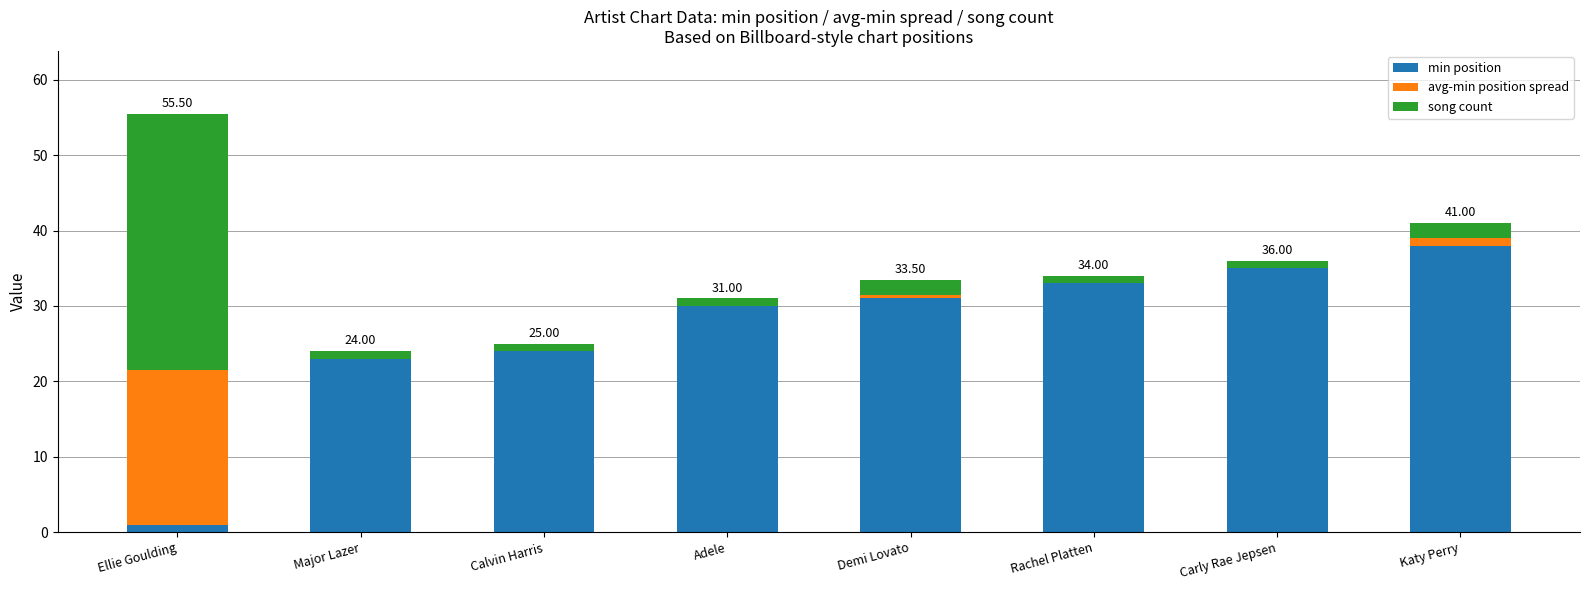

Which category has the highest value in the min position series?

Katy Perry